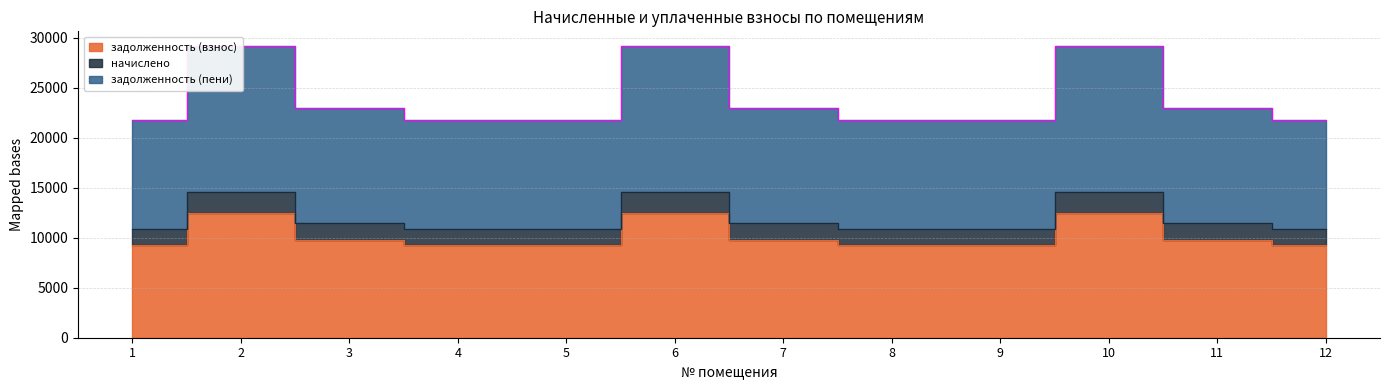

True or false: задолженность (пени) and задолженность (взнос) cross at least once.

False